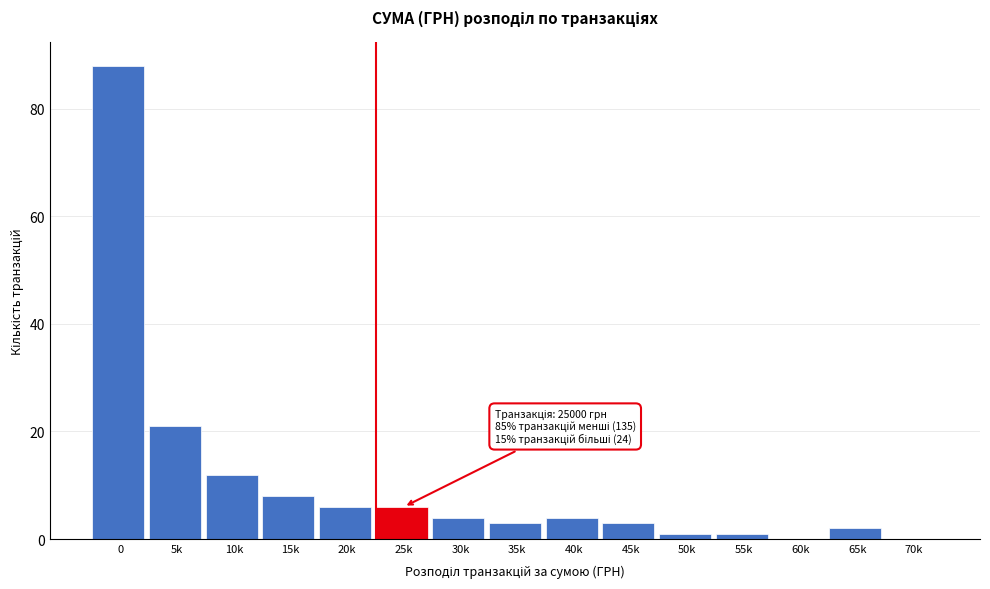

Reading right to left, what are all the values shown in this chart?

70k=0	65k=2	60k=0	55k=1	50k=1	45k=3	40k=4	35k=3	30k=4	25k=6	20k=6	15k=8	10k=12	5k=21	0=88